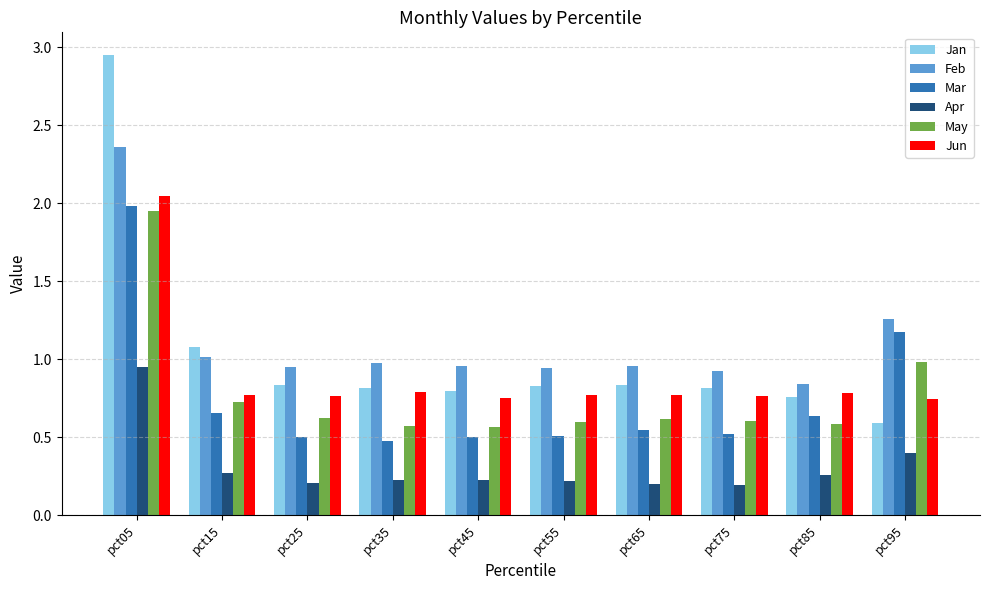

Are the bars grouped side by side (vs. stacked)?

Yes